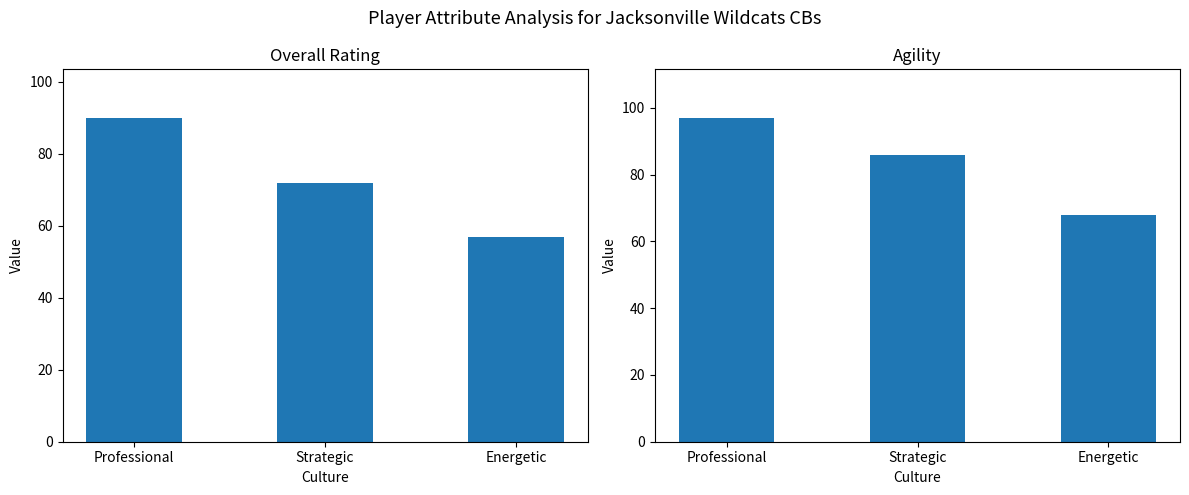

Is the value of agility at Strategic greater than the value of ovr at Professional?

No